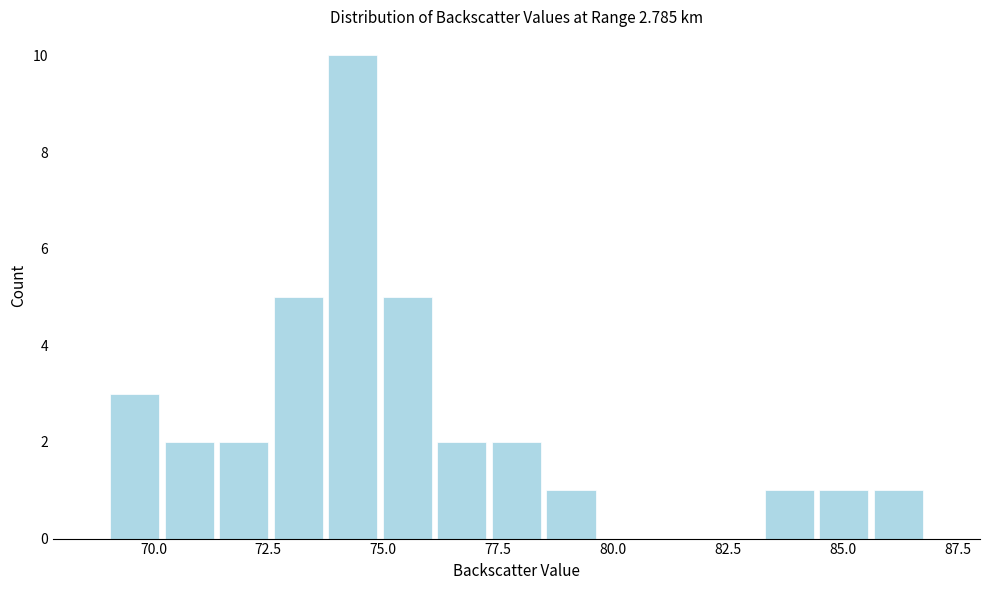

Read against the x-axis, roughly where is the centre of the tallest bar?

74.5